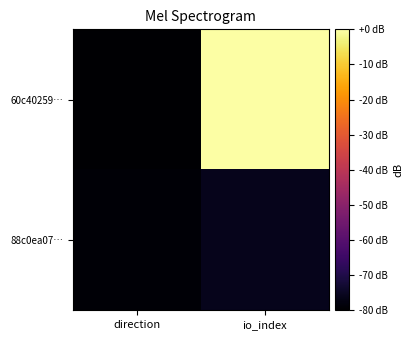

Reading left to right, list all the values displayed in this chart.

60c40259…: direction=-80.0	io_index=-0.0
88c0ea07…: direction=-79.1	io_index=-76.0